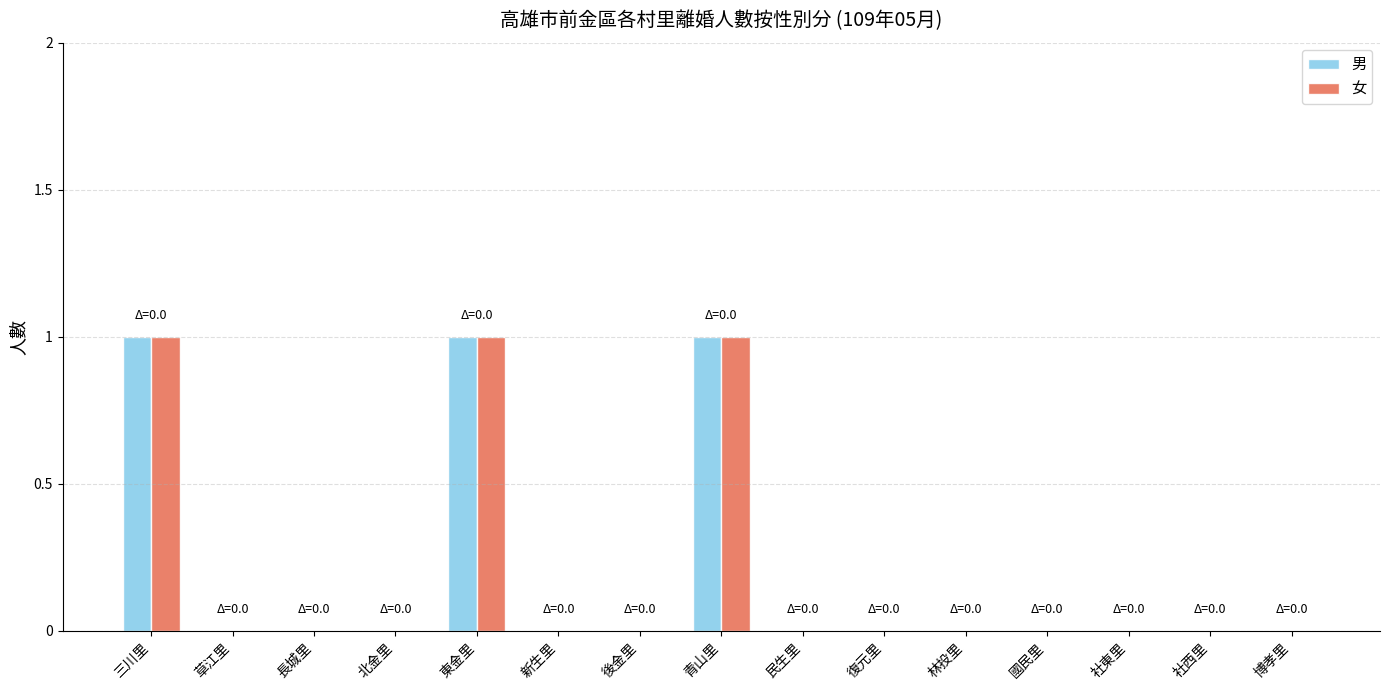

The 女 series shows 2 at 青山里. True or false?

False